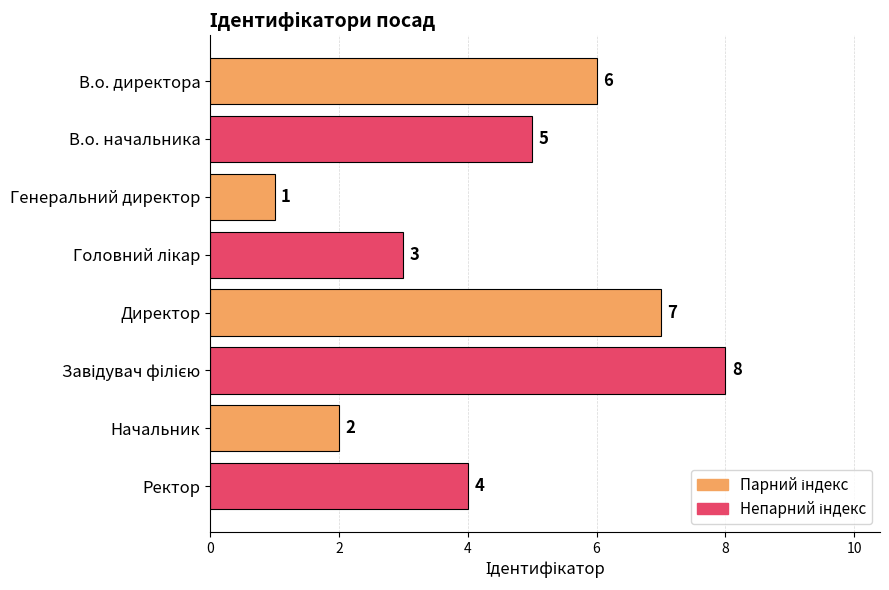

At which label is the value closest to 4?

Ректор